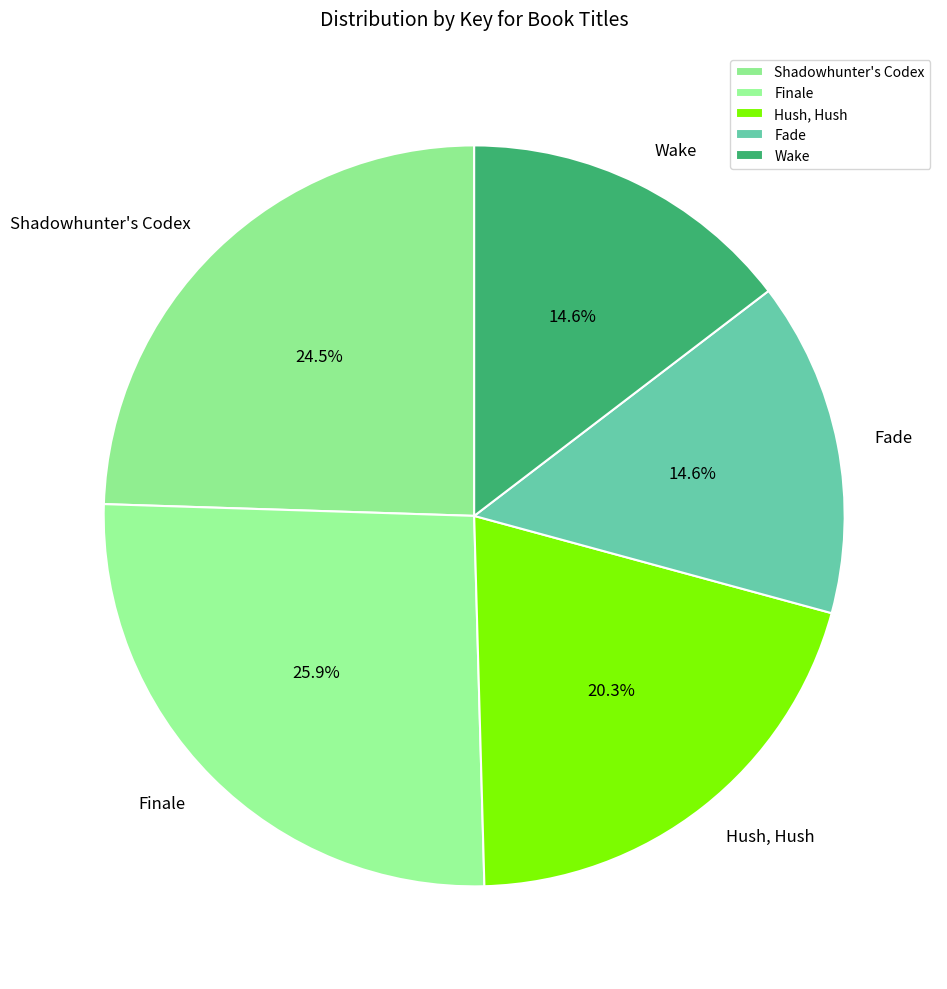

Combined, what portion of the pie is Fade and Shadowhunter's Codex?

39.1%